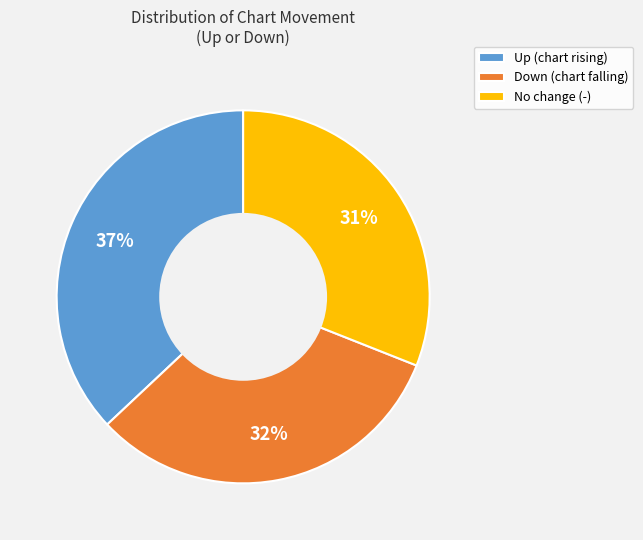

To the nearest percent, what is the difference between the No change (-) and Down (chart falling) slice percentages?

1%